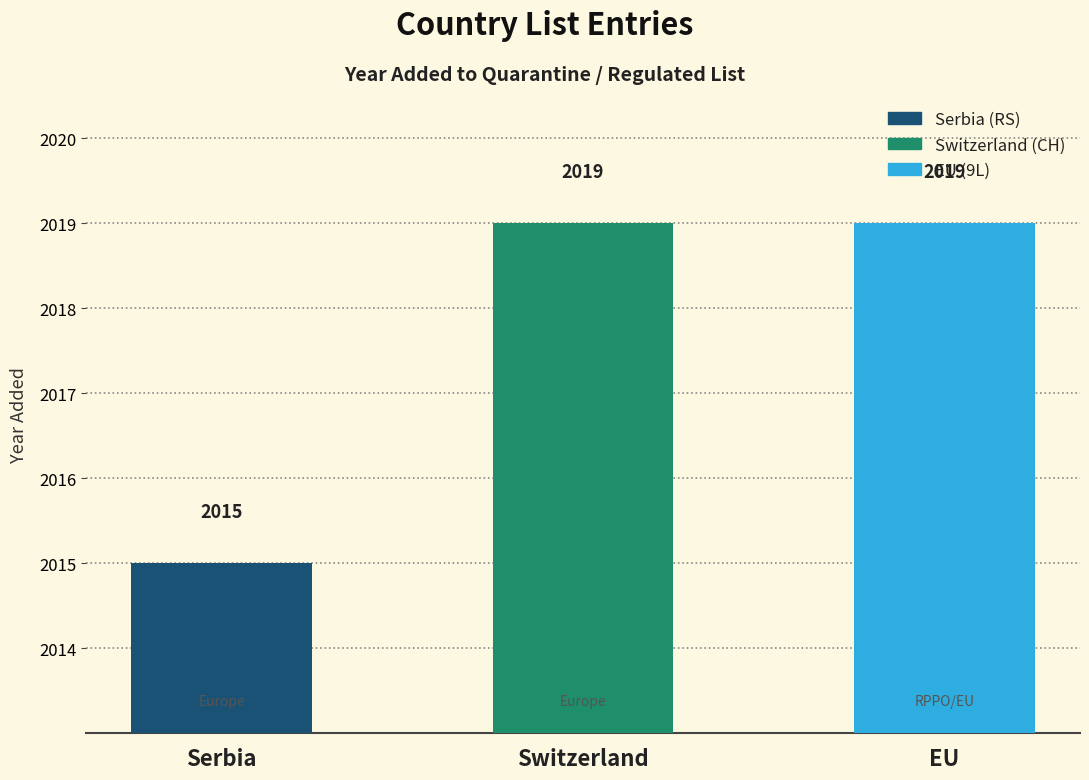

True or false: the data shows 885 at Serbia.

False